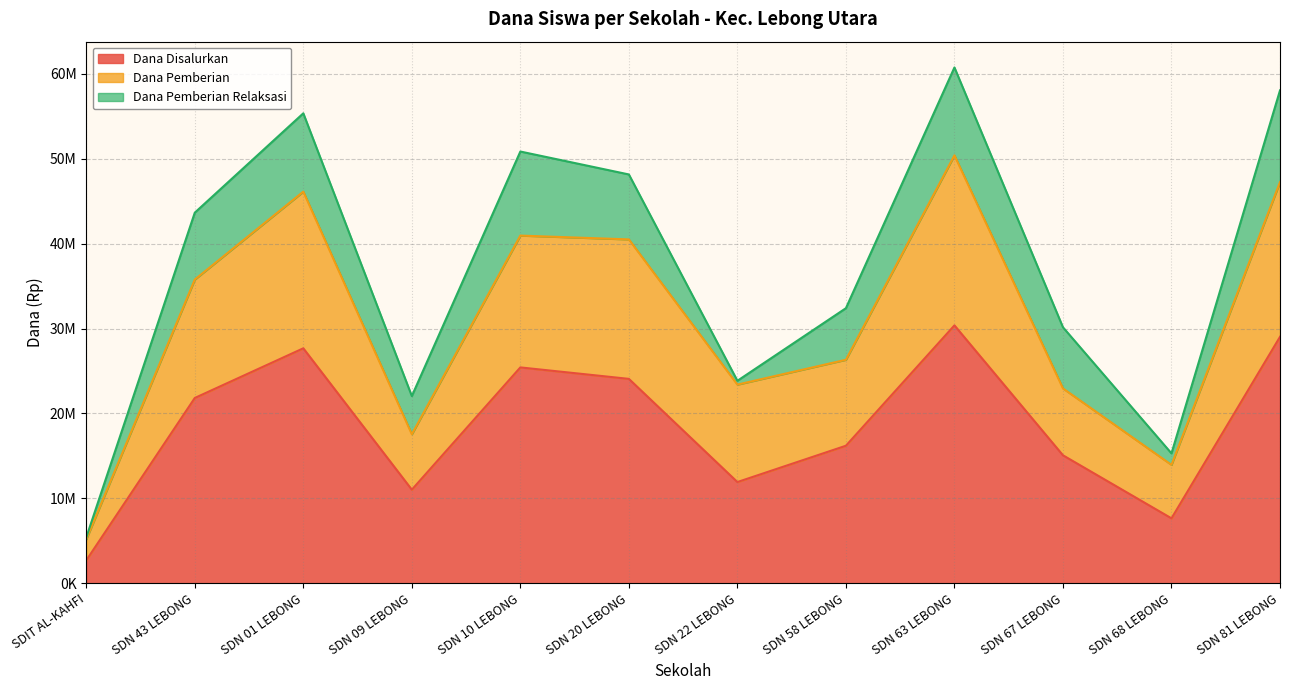

What position from the left is SDIT AL-KAHFI?

1